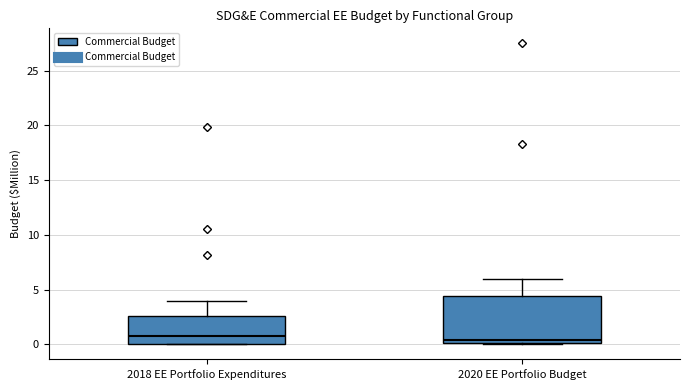

Reading left to right, transcribe this box plot: for each box, give where its median line is, the range the box spans, and where its two whiskers end, as read against the y-axis. The values are not printed on the chart, so give them approximately, as read against the axis.

2018 EE Portfolio Expenditures: median 0.5, box 0.0 to 2.5, whiskers 0.0 to 4.0
2020 EE Portfolio Budget: median 0.5, box 0.0 to 4.5, whiskers 0.0 to 6.0